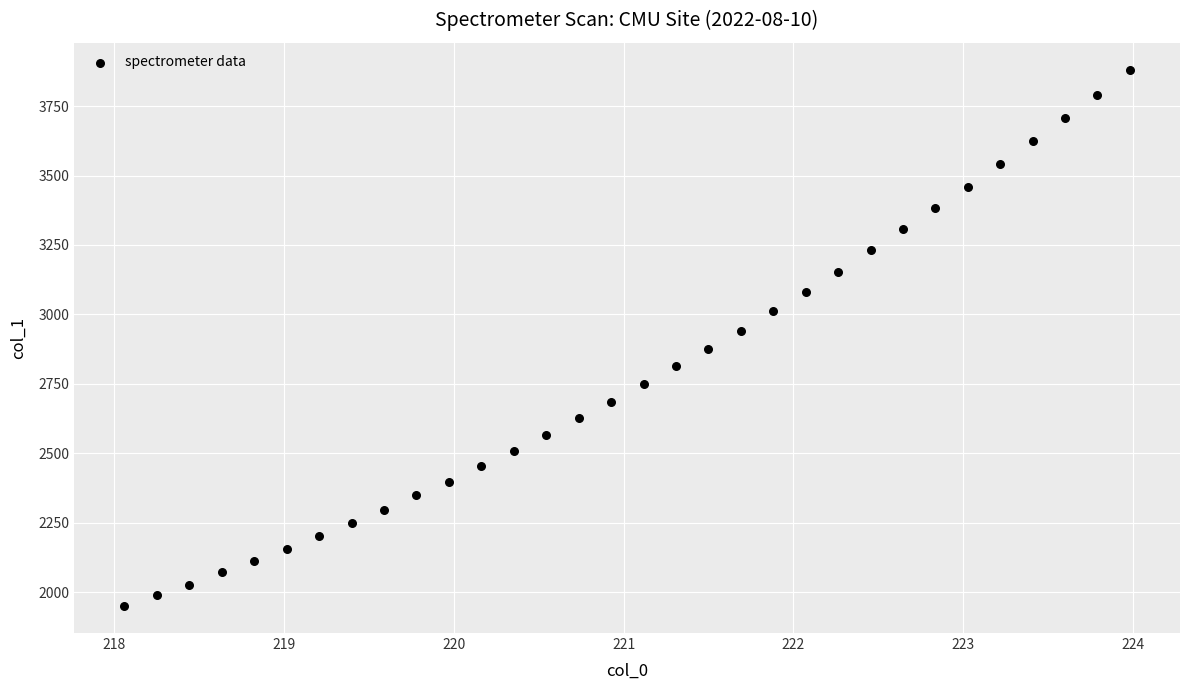

What is the range of X values (max minus min)?

5.9